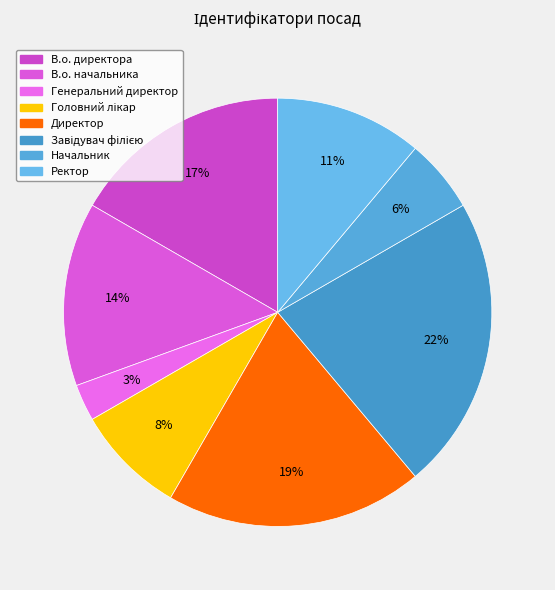

What portion of the pie excludes В.о. начальника?

86.1%